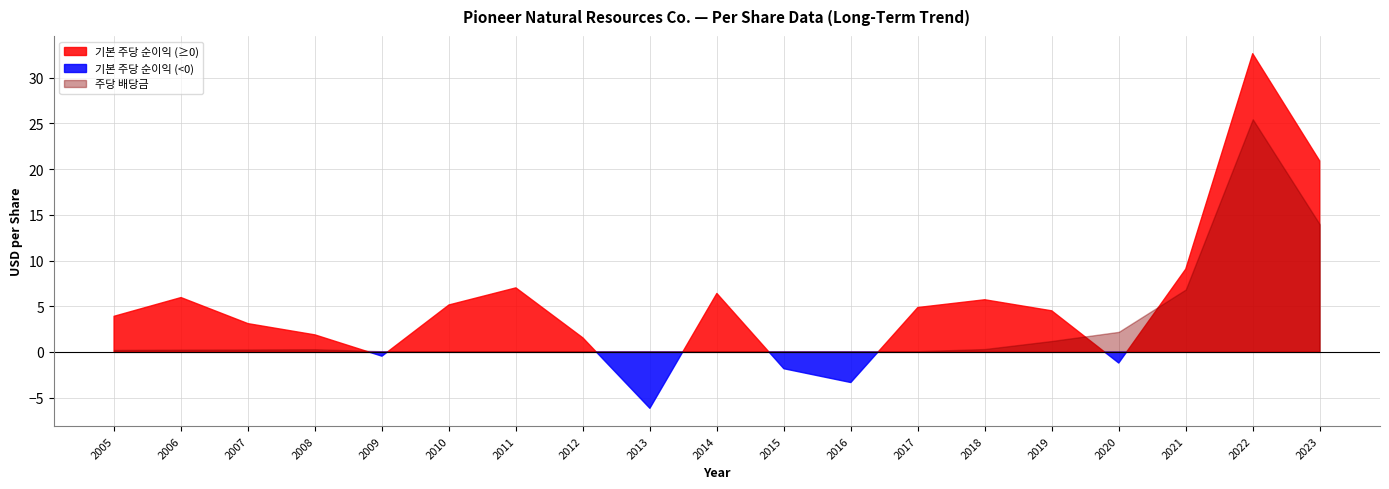

What is the difference between the highest and lowest values at 2005?

3.7